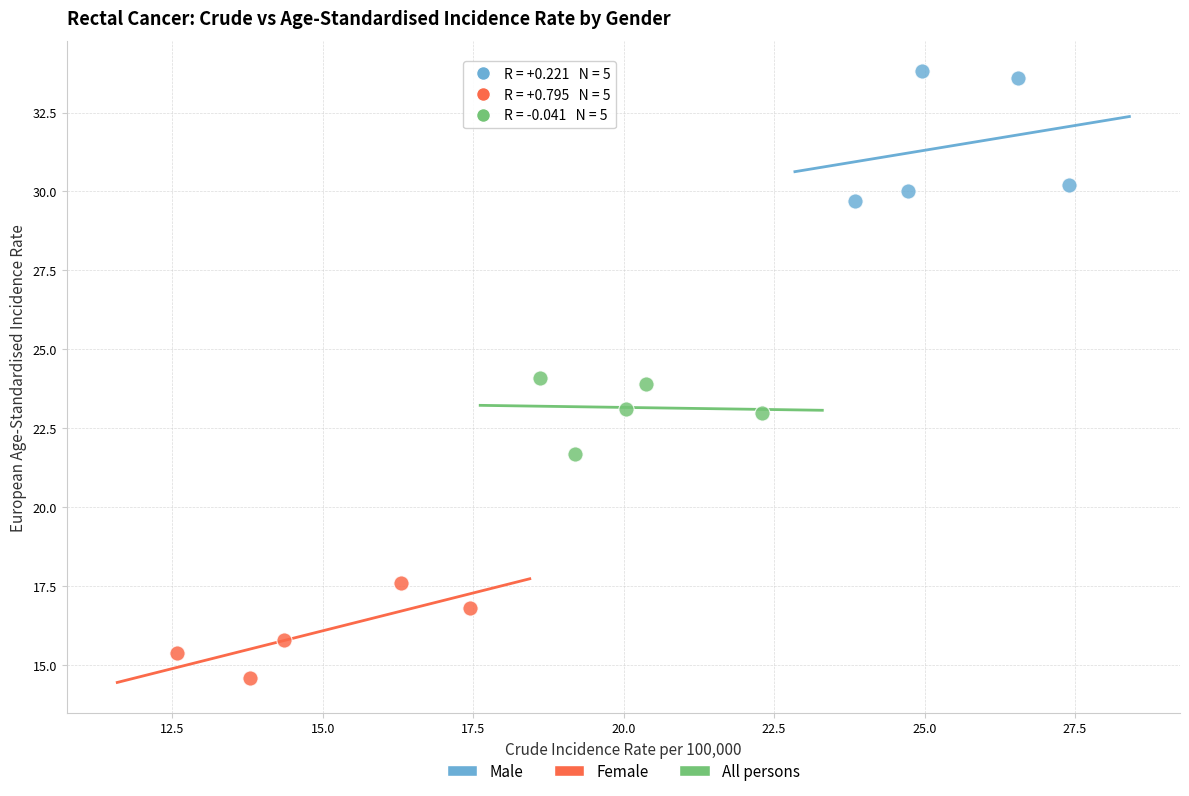

Which series reaches the maximum Y coordinate?

Male